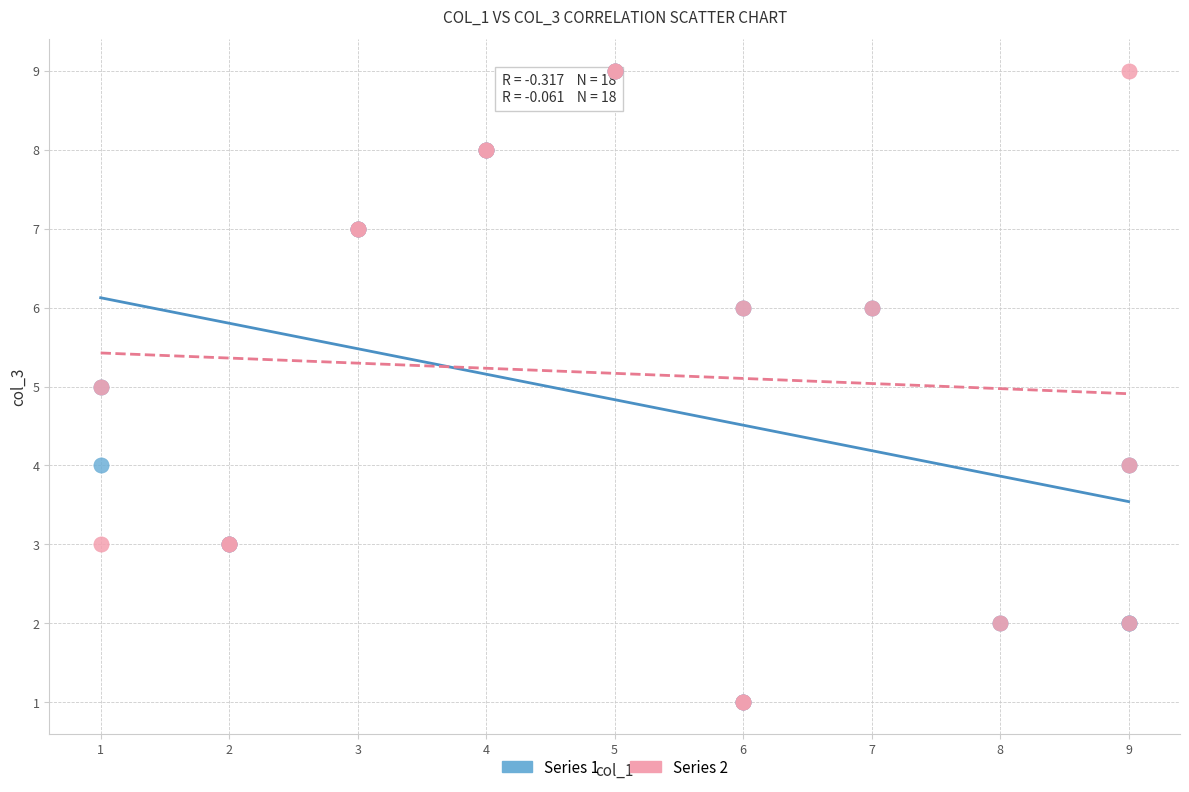

What are all the series names shown in the legend?

Series 1, Series 2